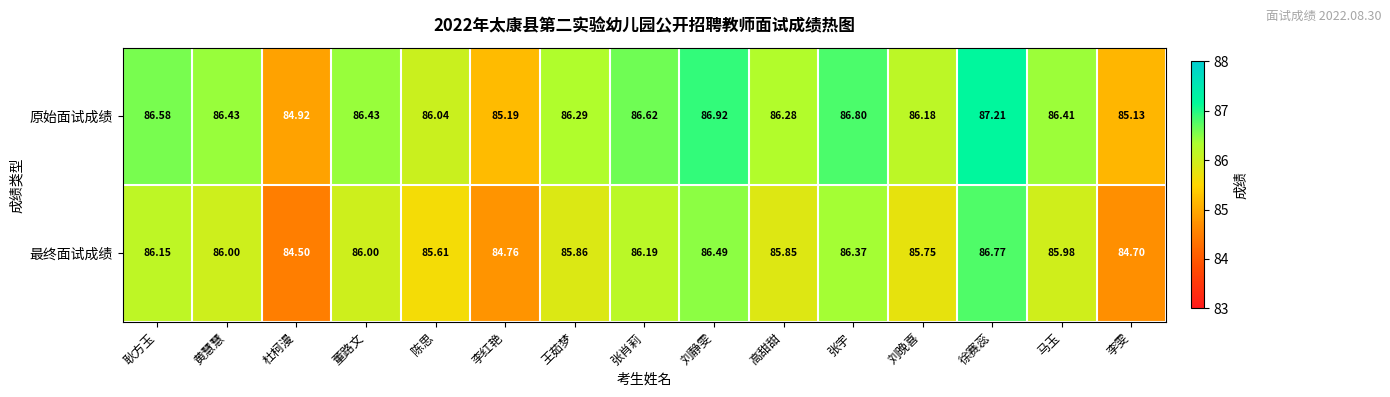

How many series are shown in this chart?

2